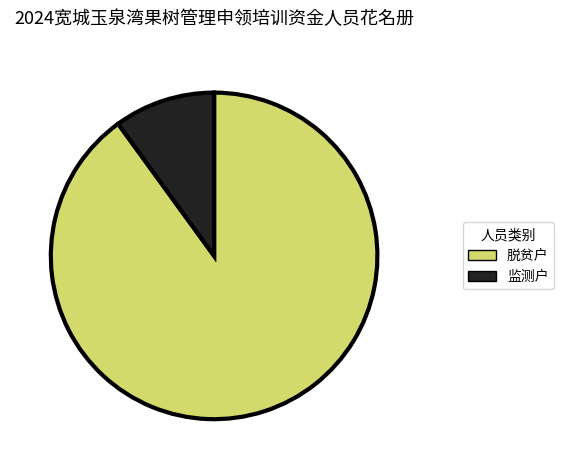

The 监测户 slice represents 10% of the pie. True or false?

True